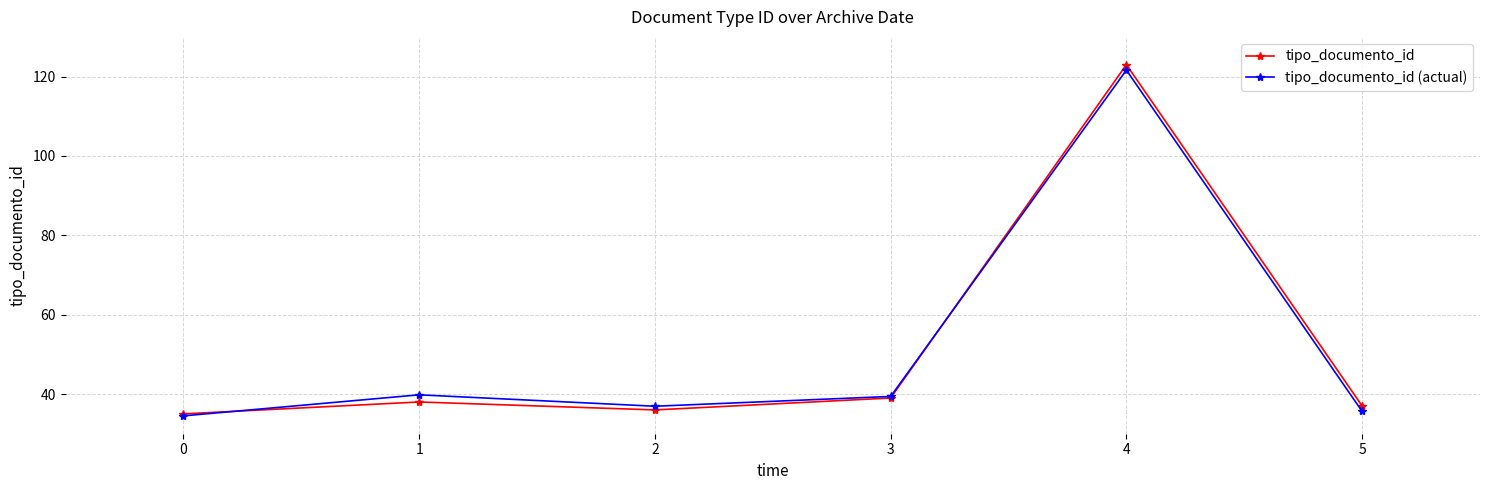

What are all the series names shown in the legend?

tipo_documento_id, tipo_documento_id (actual)